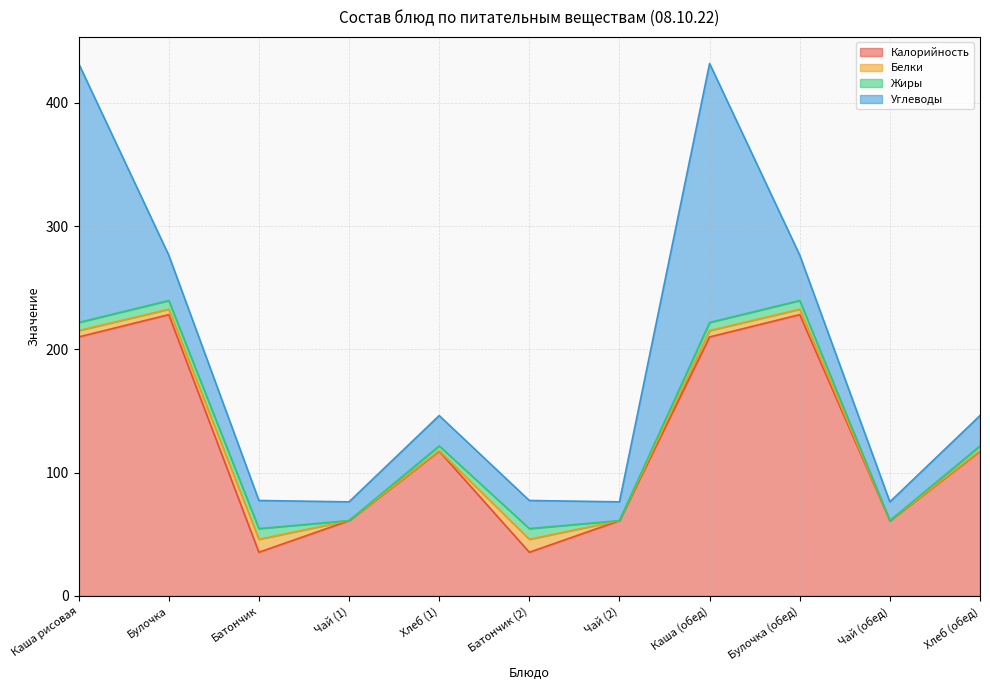

At which category does the chart reach its minimum across all series?

Чай (1)